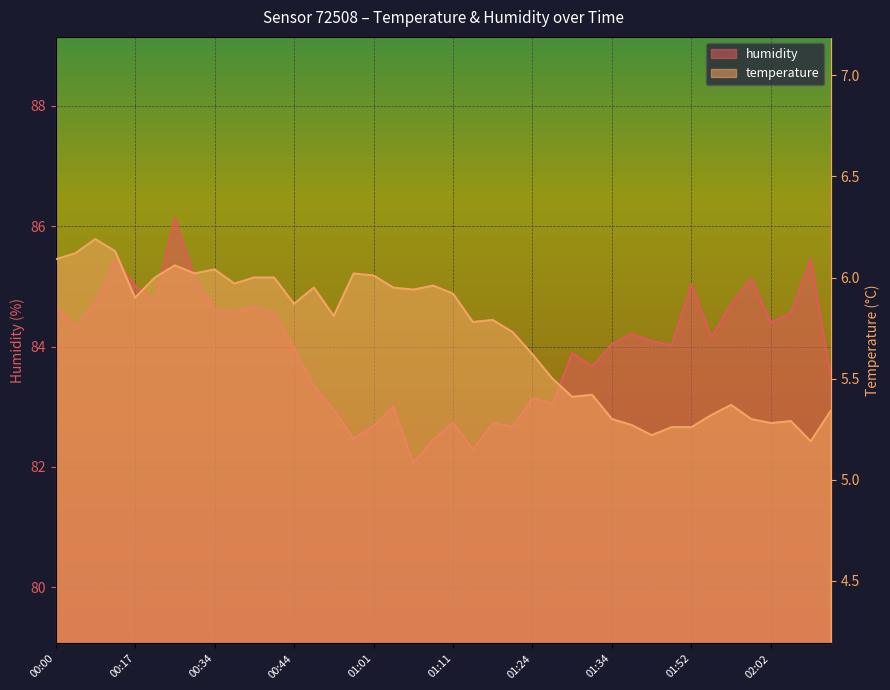

At which category does the chart reach its minimum across all series?

02:07